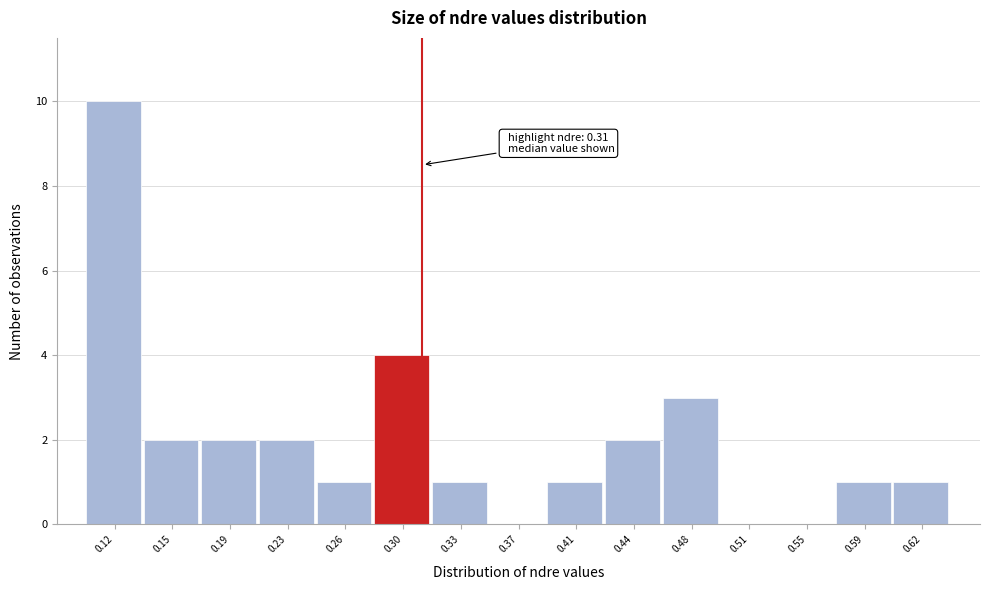

Which range on the x-axis has the tallest bar?

0.100 to 0.136